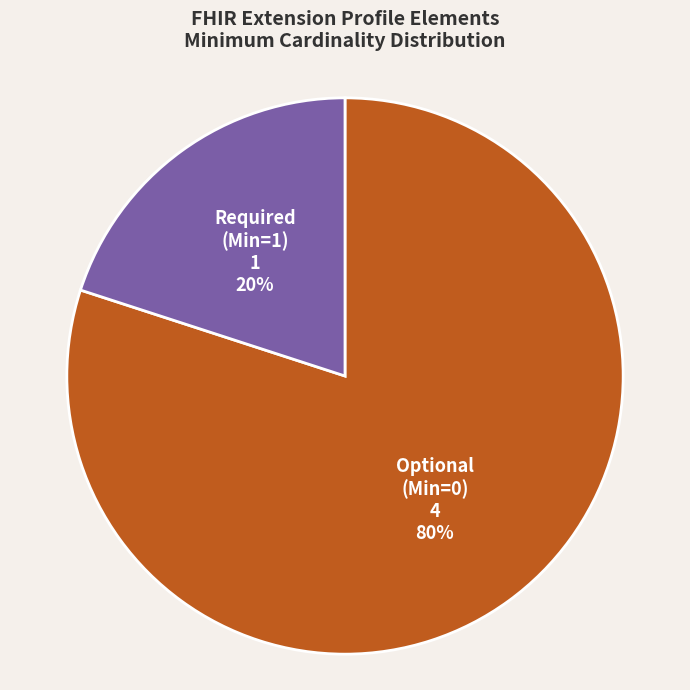

To the nearest percent, what is the average slice percentage?

50%